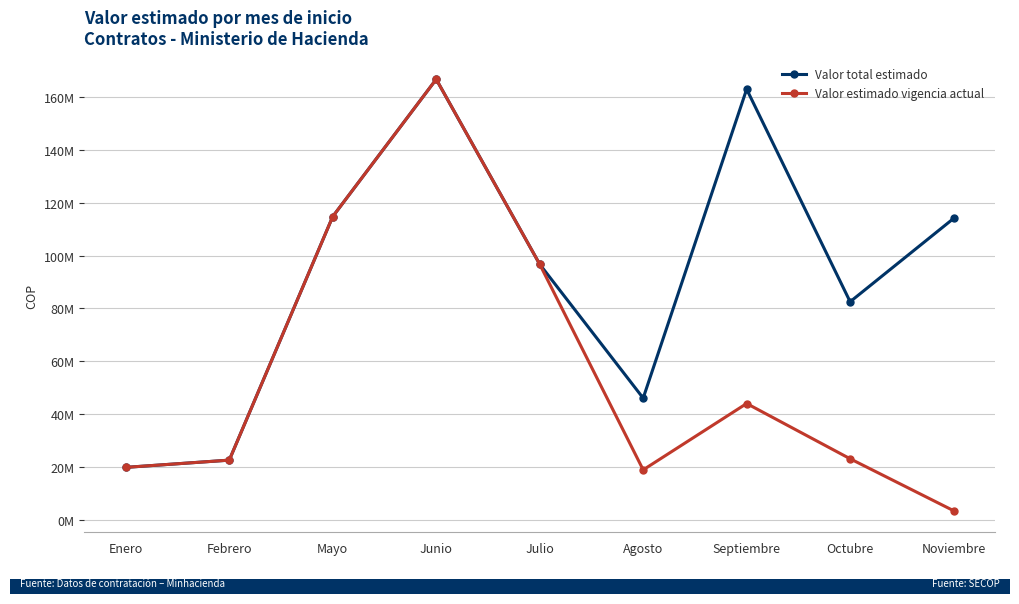

Is it true that Valor total estimado equals 35791938 at Septiembre?

False